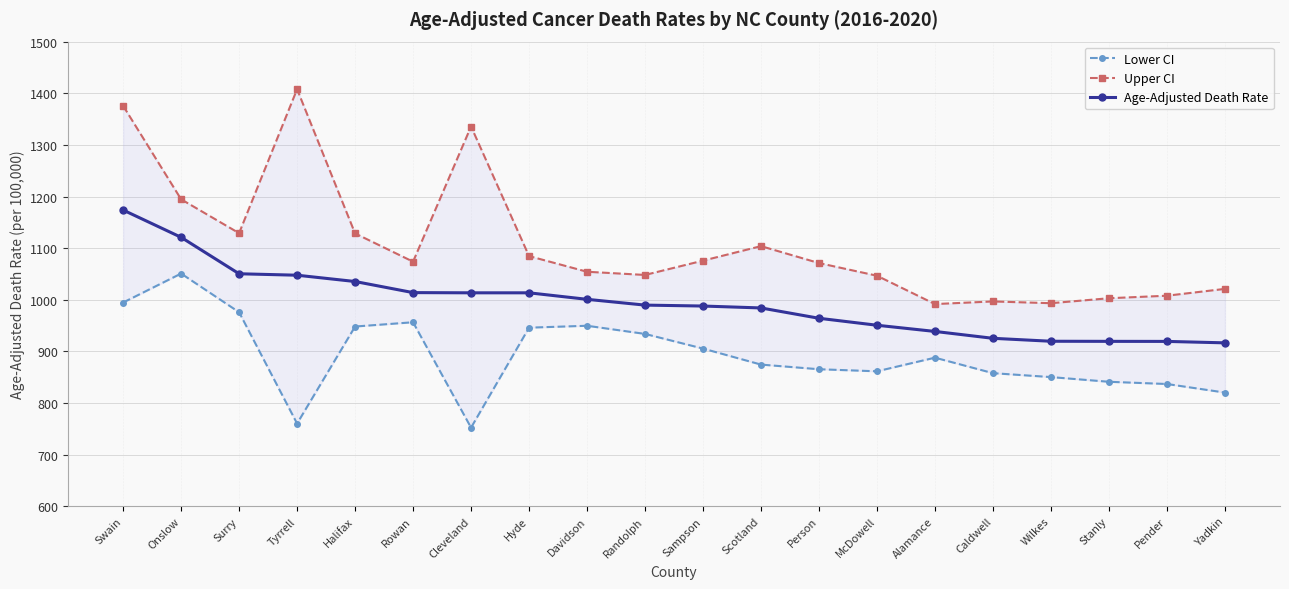

What position from the right is Stanly?

3